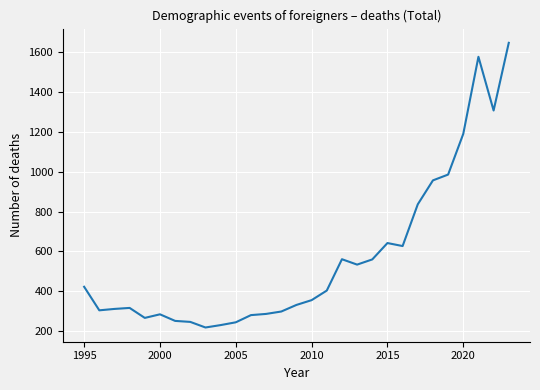

What is the greatest value displayed?

1645